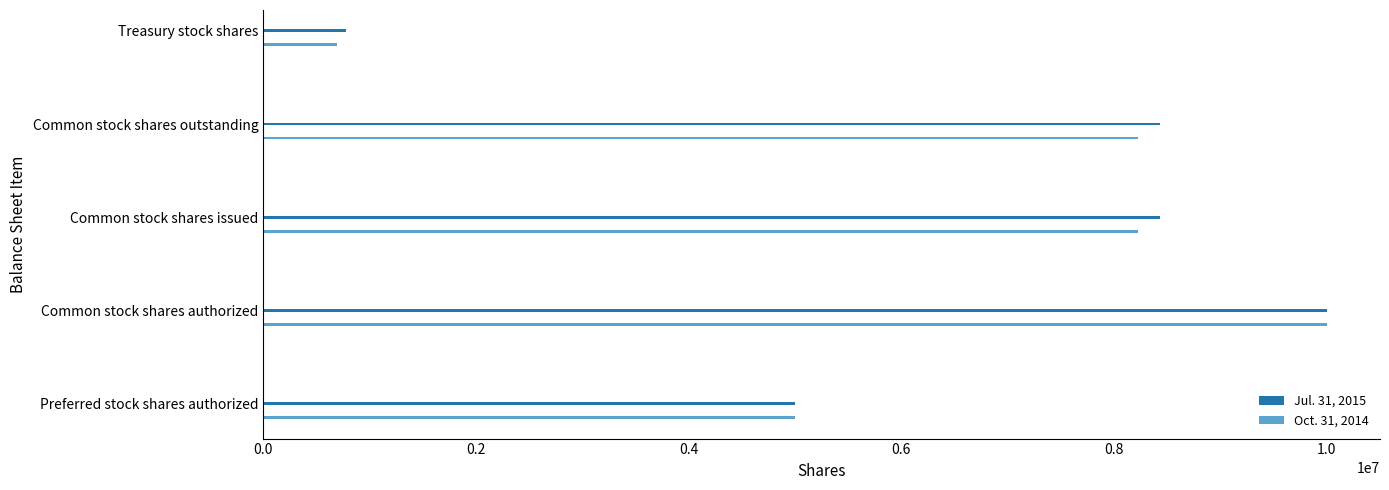

Rank the series by their maximum value, from highest to lowest.

Jul. 31, 2015, Oct. 31, 2014